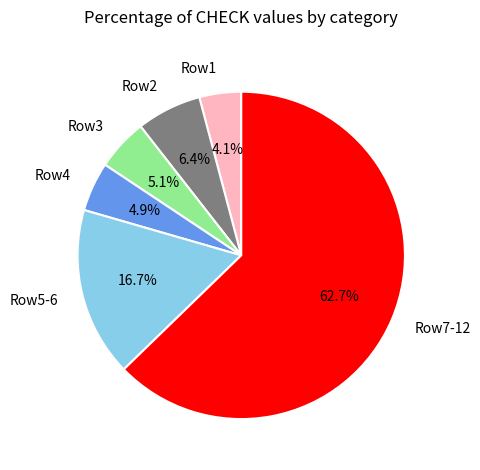

What is the smallest slice in the pie chart?

Row1